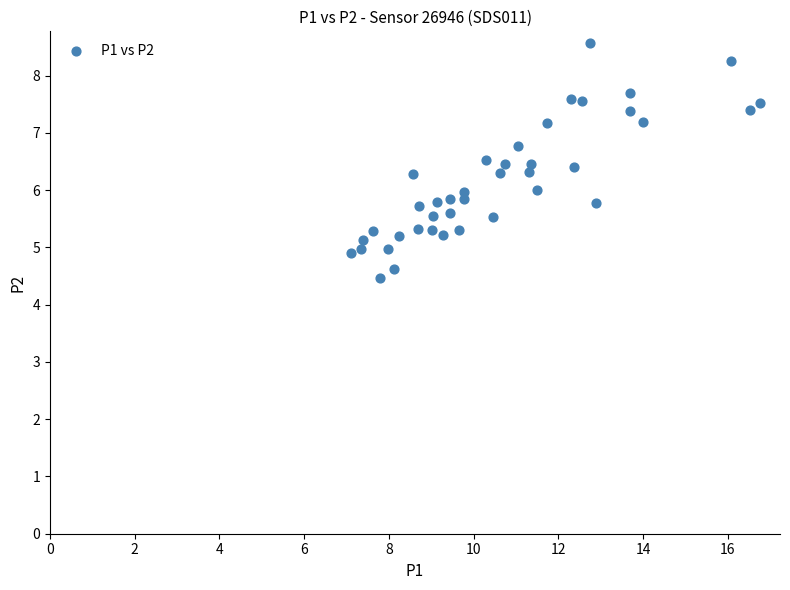

What is the range of Y values (max minus min)?

4.1